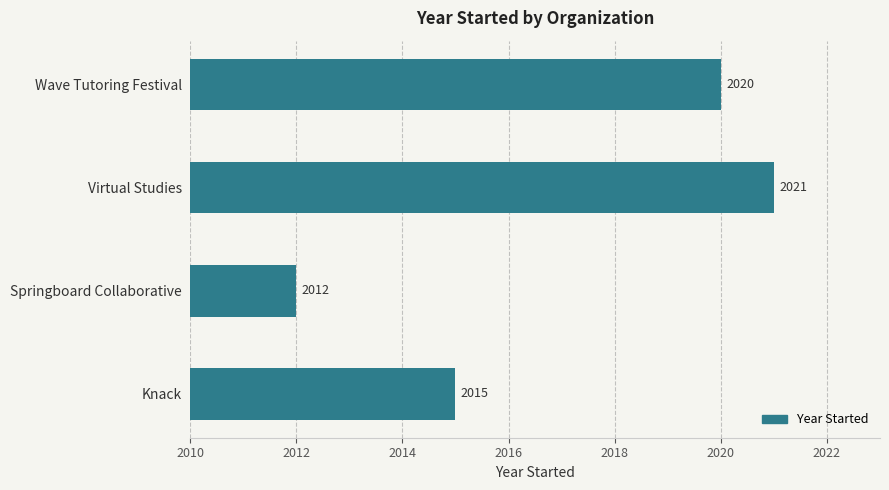

Count the number of data series in this chart.

1